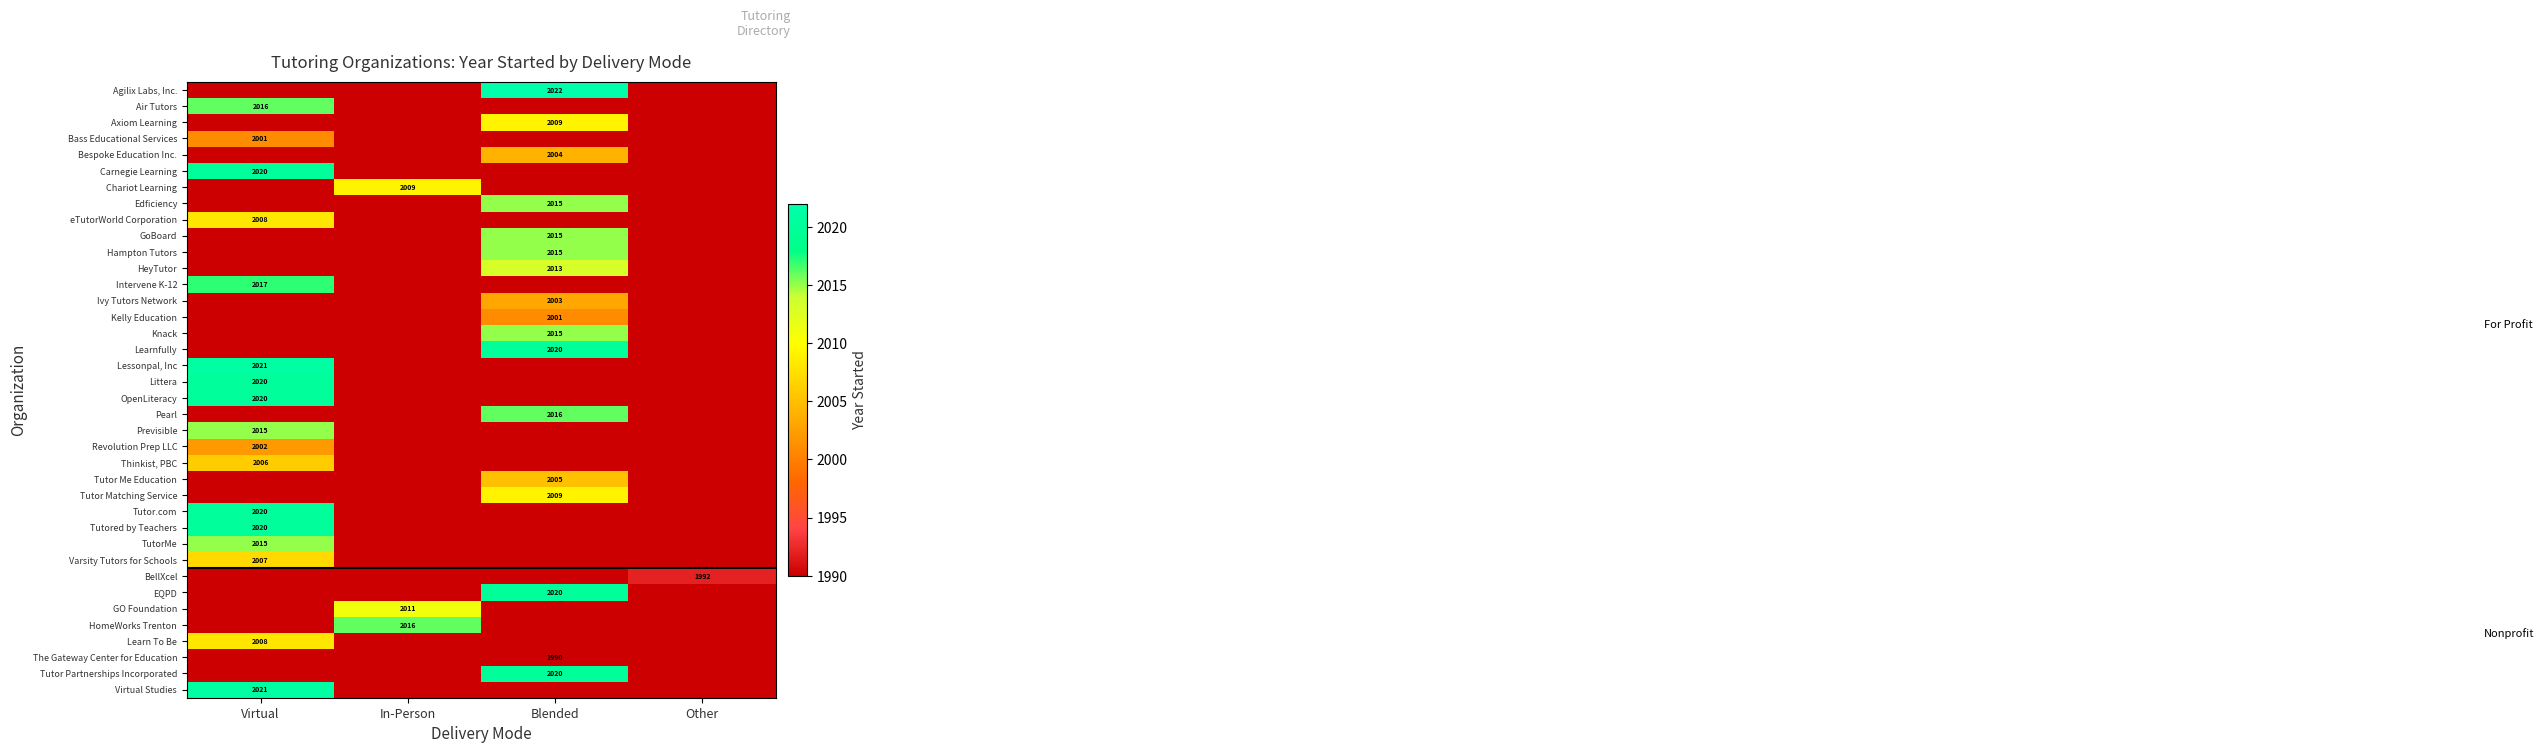

At how many categories does at least one series exceed 1999?

3